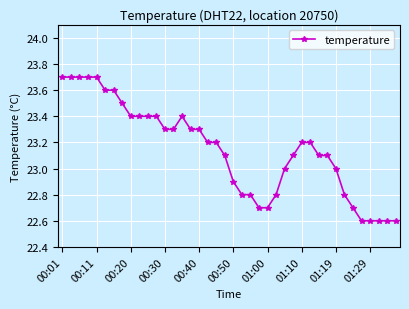

What is the value of the 19th point from the left?

23.2